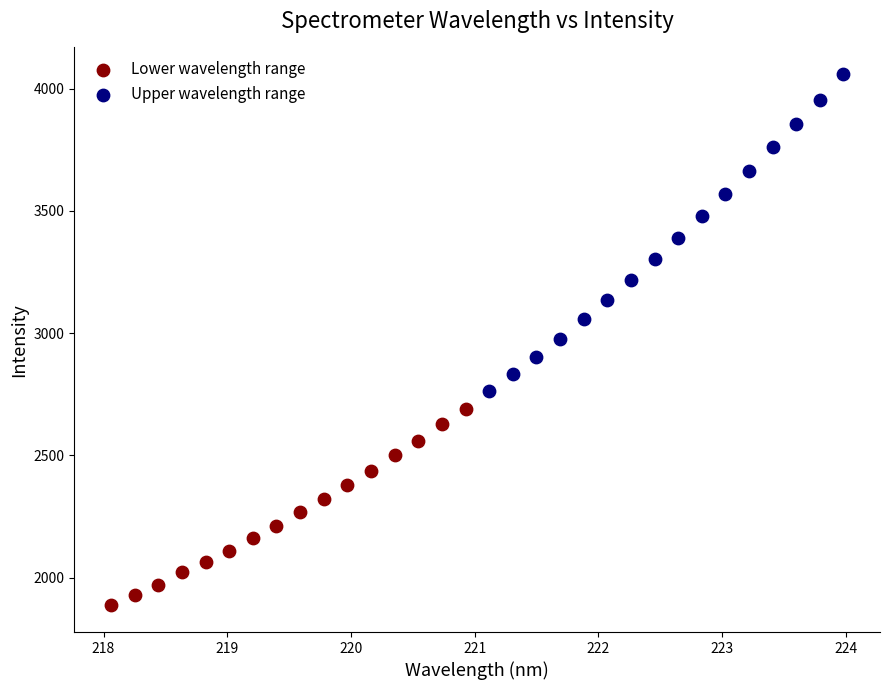

Which series reaches the maximum Y coordinate?

Upper wavelength range